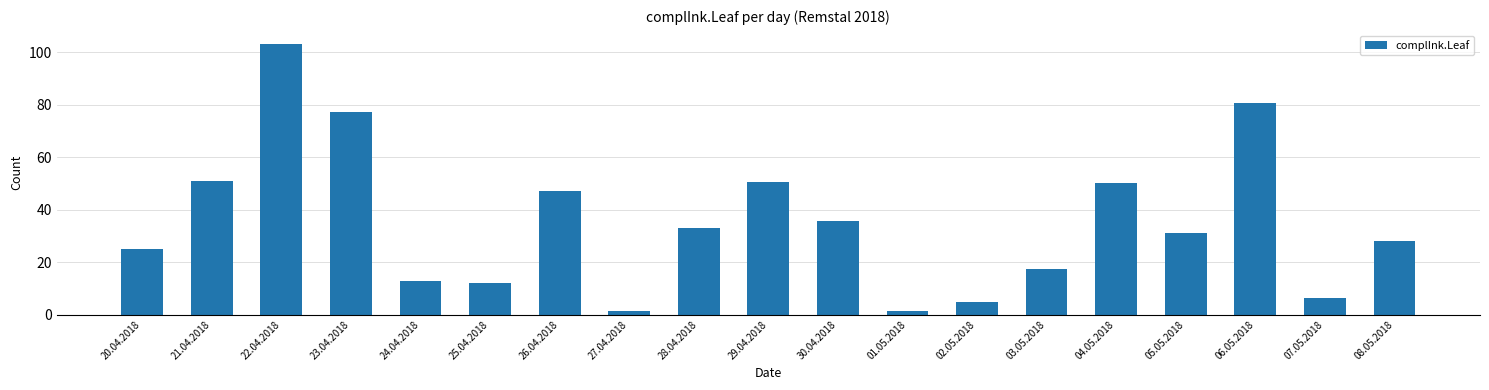

What is the approximate value at 23.04.2018?

77.3